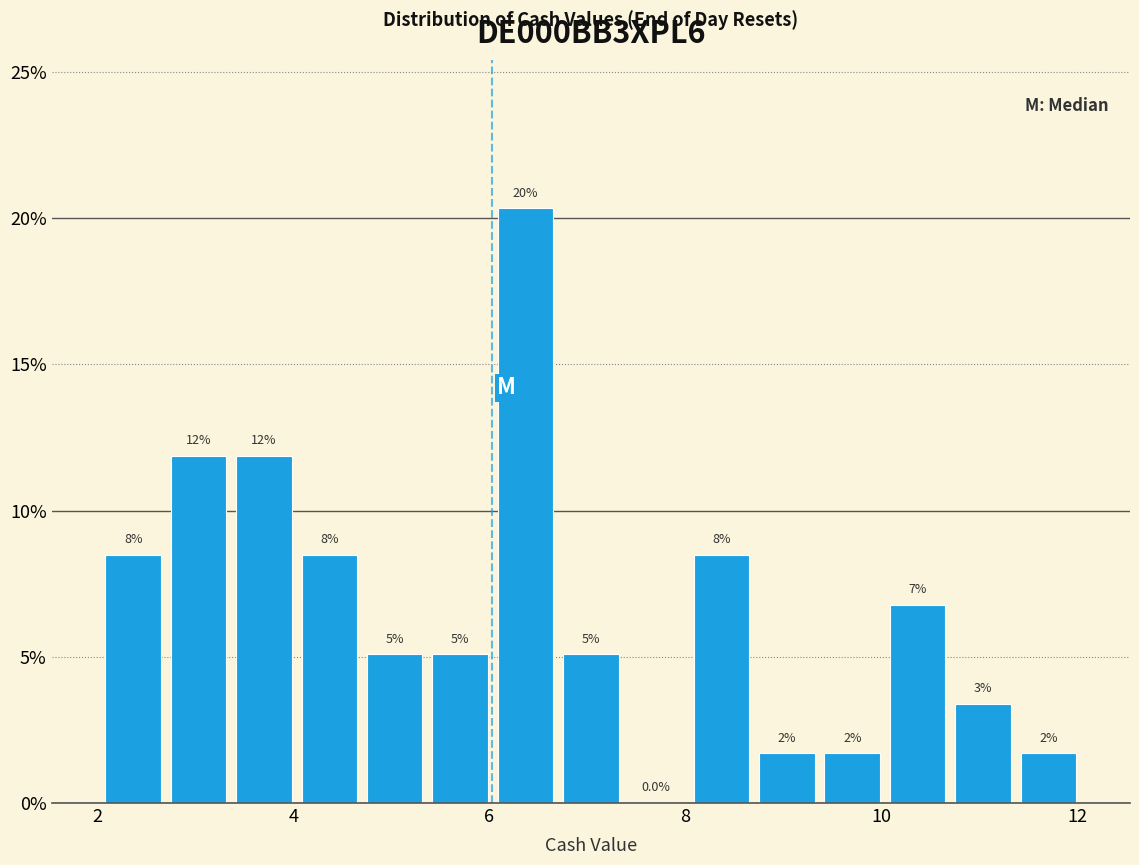

Around what value on the x-axis is the tallest bar? Give the approximate position of its centre, as read against the axis.

6.4